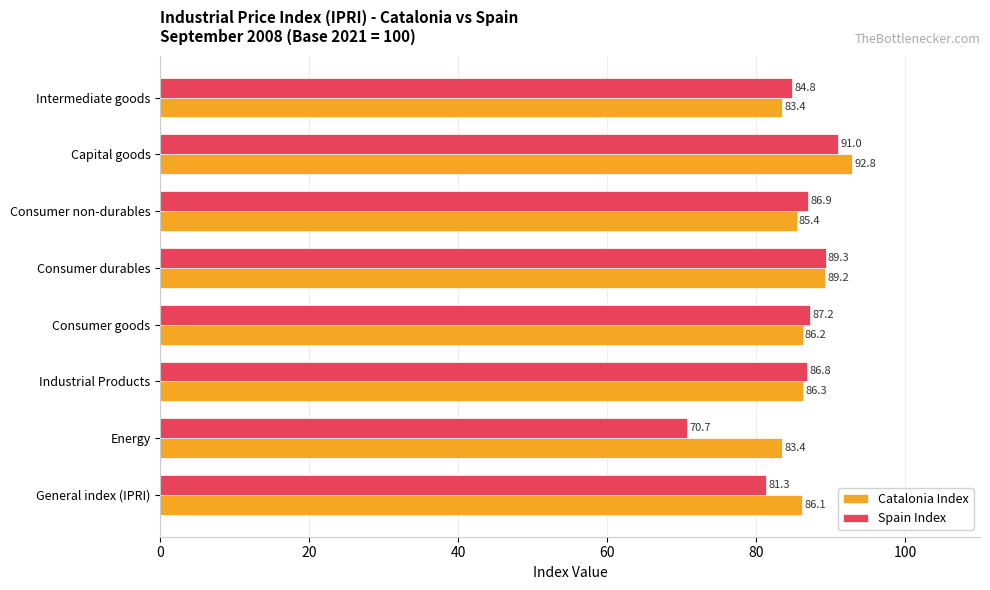

What is the spread (max minus min) of values at Consumer goods?

1.0